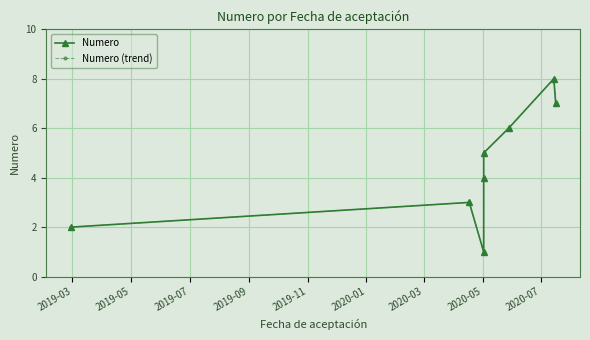

Which category has the highest value in the Numero (trend) series?

2020-03